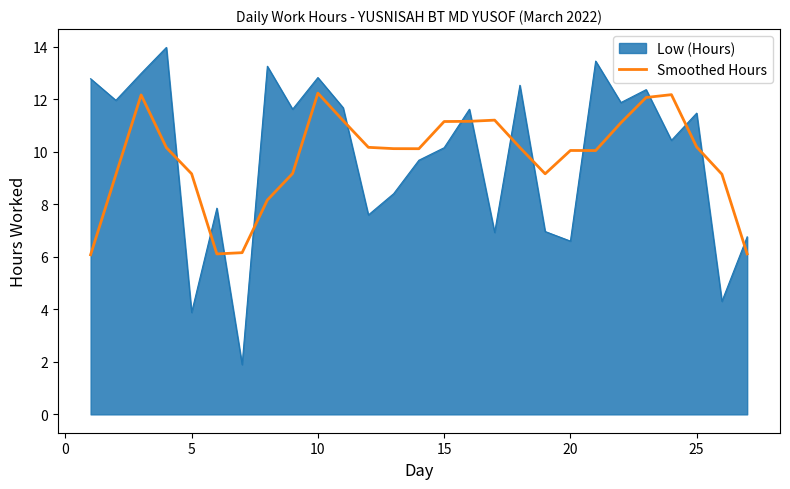

What is the highest value of the Smoothed Hours series?

12.2